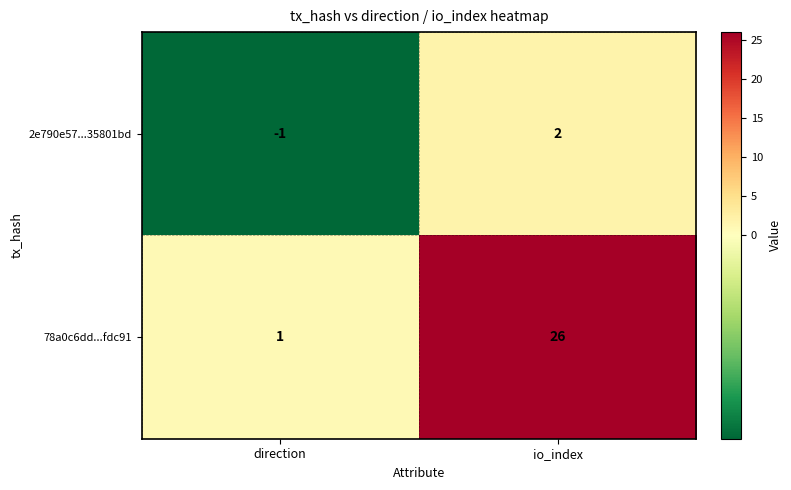

Count the number of categories in the chart.

2